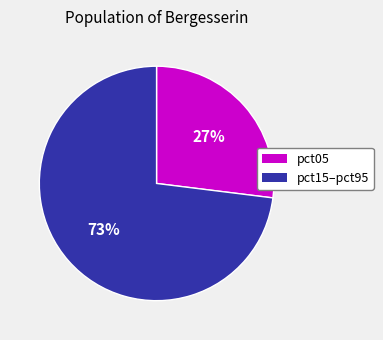

Is there any slice that represents more than half of the pie?

Yes